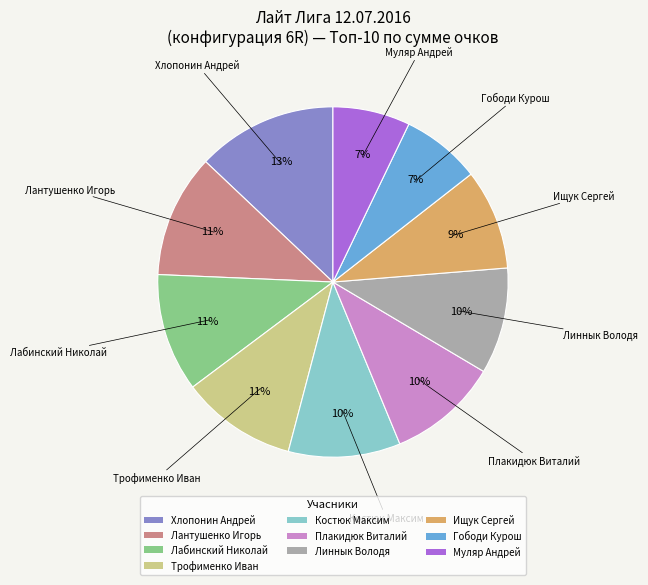

Which slice is the largest?

Хлопонин Андрей